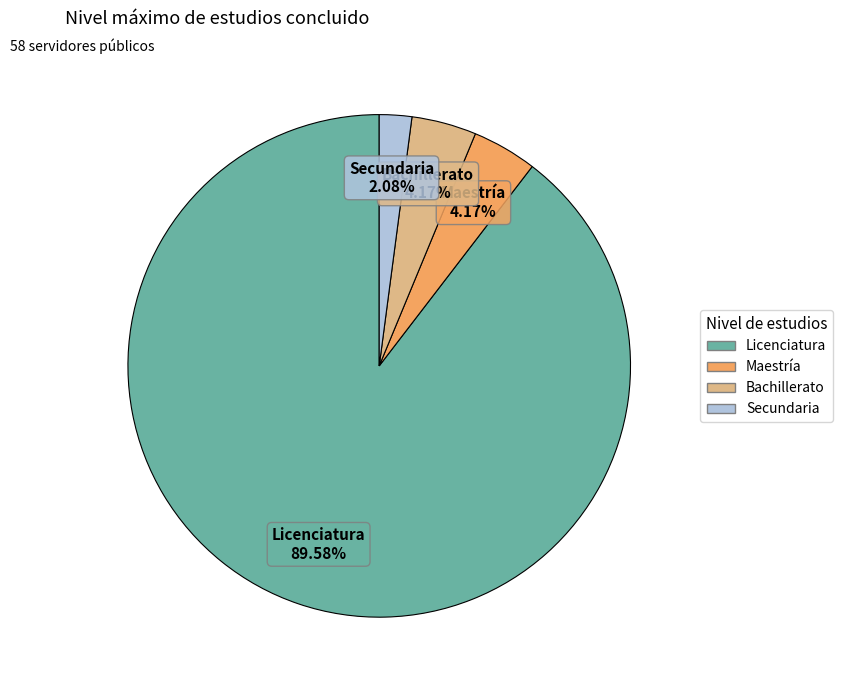

To the nearest percent, what is the difference between the Bachillerato and Licenciatura slice percentages?

85%